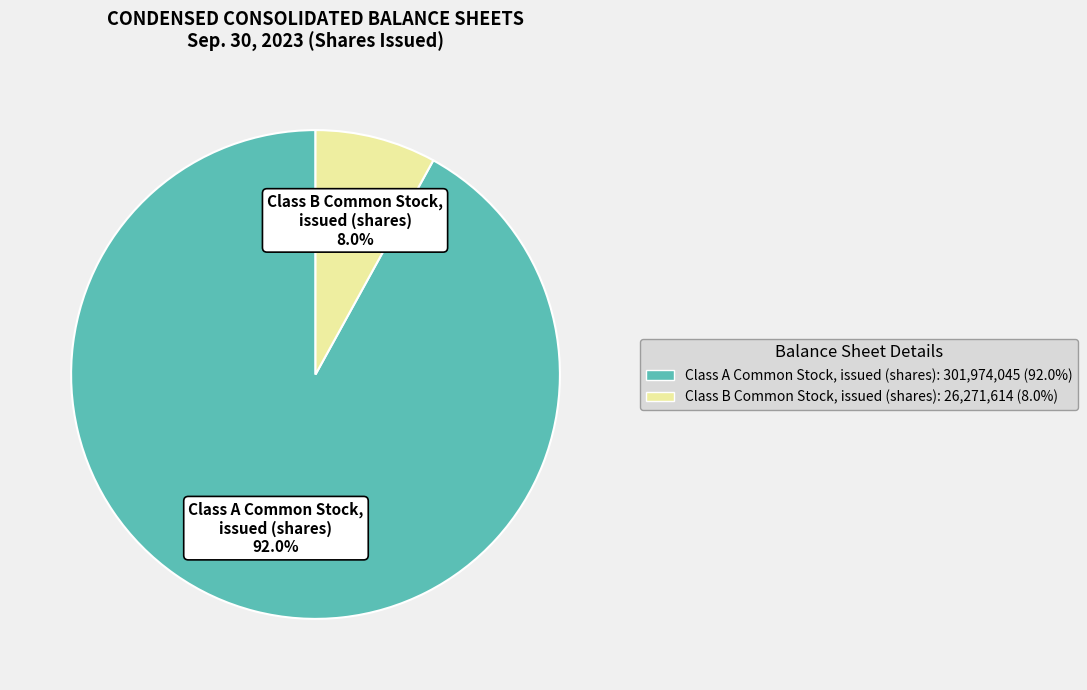

Is there a majority slice in this chart?

Yes